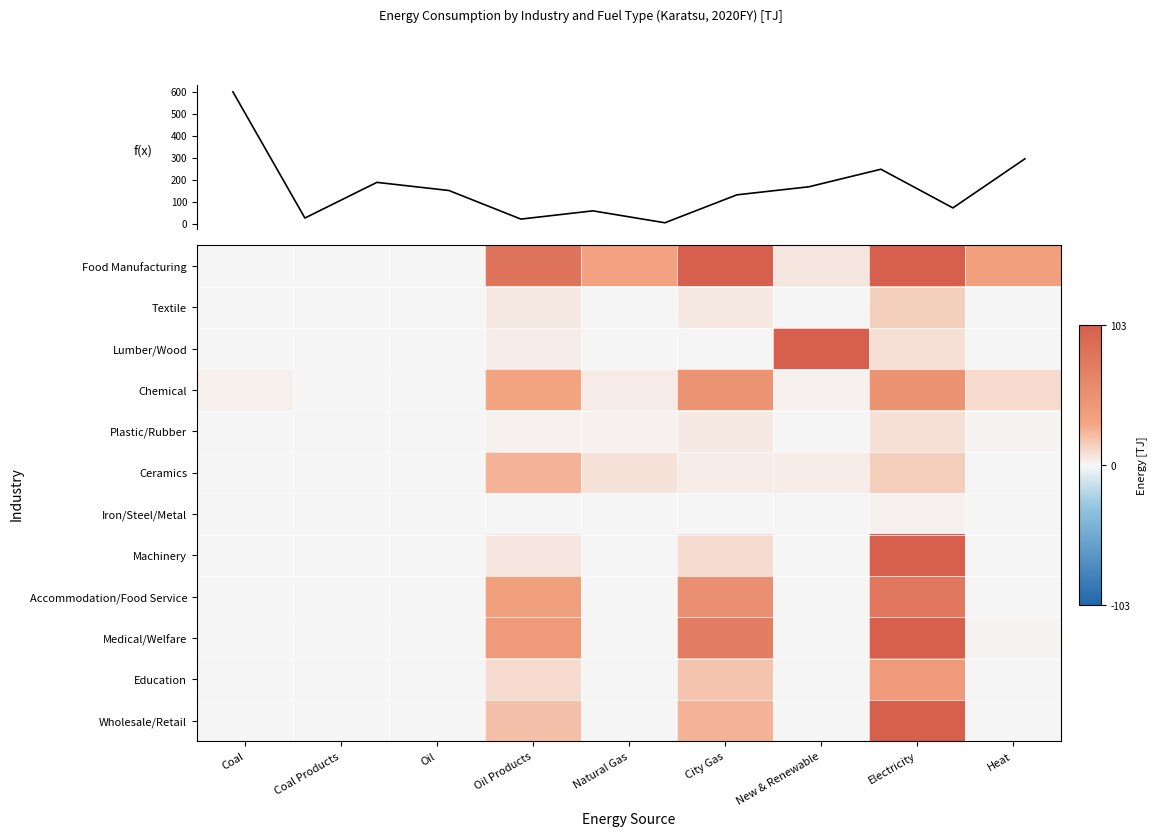

Which series changed the most between Coal and City Gas?

Food Manufacturing